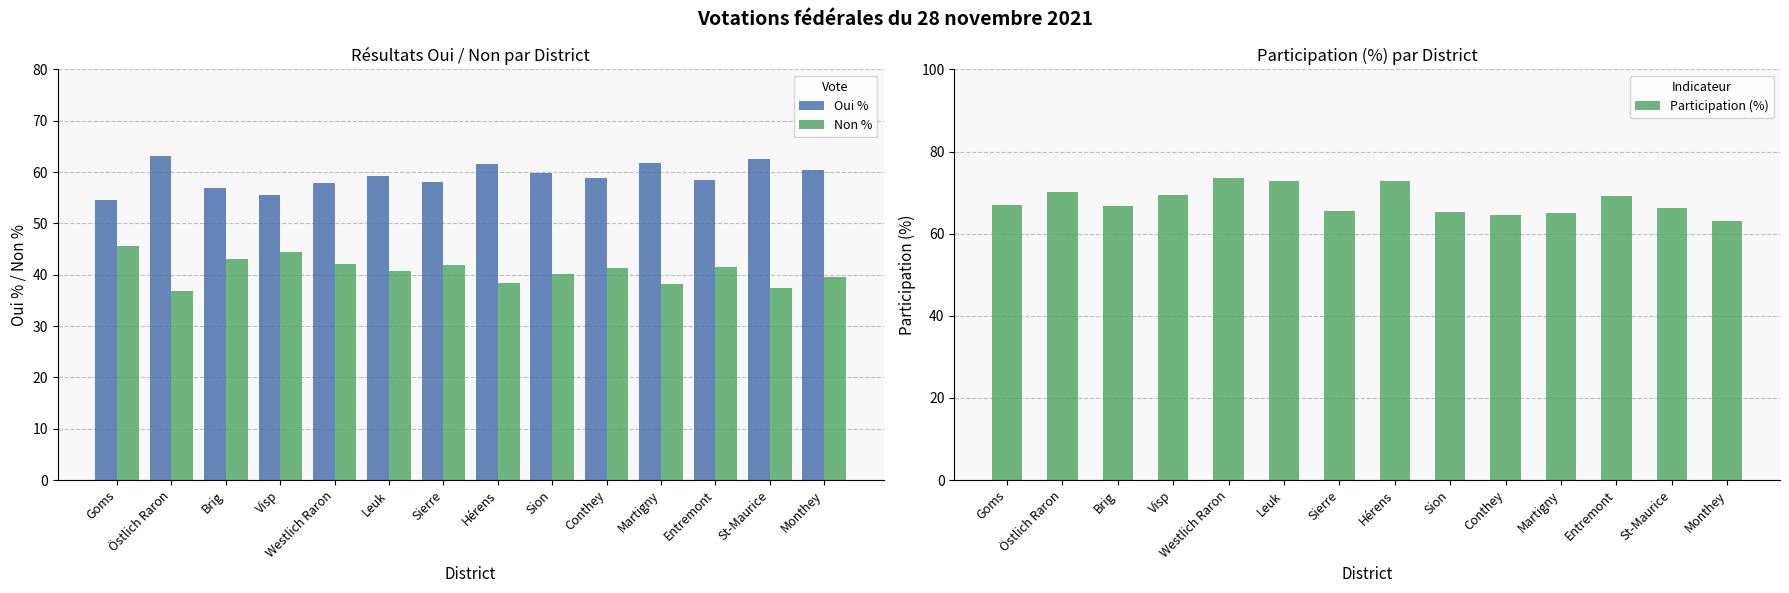

Reading left to right, what are all the values shown in this chart?

Oui %: Goms=54.5	Östlich Raron=63.1	Brig=56.9	Visp=55.6	Westlich Raron=57.9	Leuk=59.2	Sierre=58.1	Hérens=61.5	Sion=59.9	Conthey=58.8	Martigny=61.8	Entremont=58.5	St-Maurice=62.6	Monthey=60.4
Non %: Goms=45.5	Östlich Raron=36.9	Brig=43.1	Visp=44.4	Westlich Raron=42.1	Leuk=40.8	Sierre=41.9	Hérens=38.5	Sion=40.1	Conthey=41.2	Martigny=38.2	Entremont=41.5	St-Maurice=37.4	Monthey=39.6
Participation (%): Goms=66.9	Östlich Raron=70.0	Brig=66.8	Visp=69.5	Westlich Raron=73.5	Leuk=72.8	Sierre=65.6	Hérens=72.7	Sion=65.2	Conthey=64.5	Martigny=65.0	Entremont=69.2	St-Maurice=66.3	Monthey=63.1